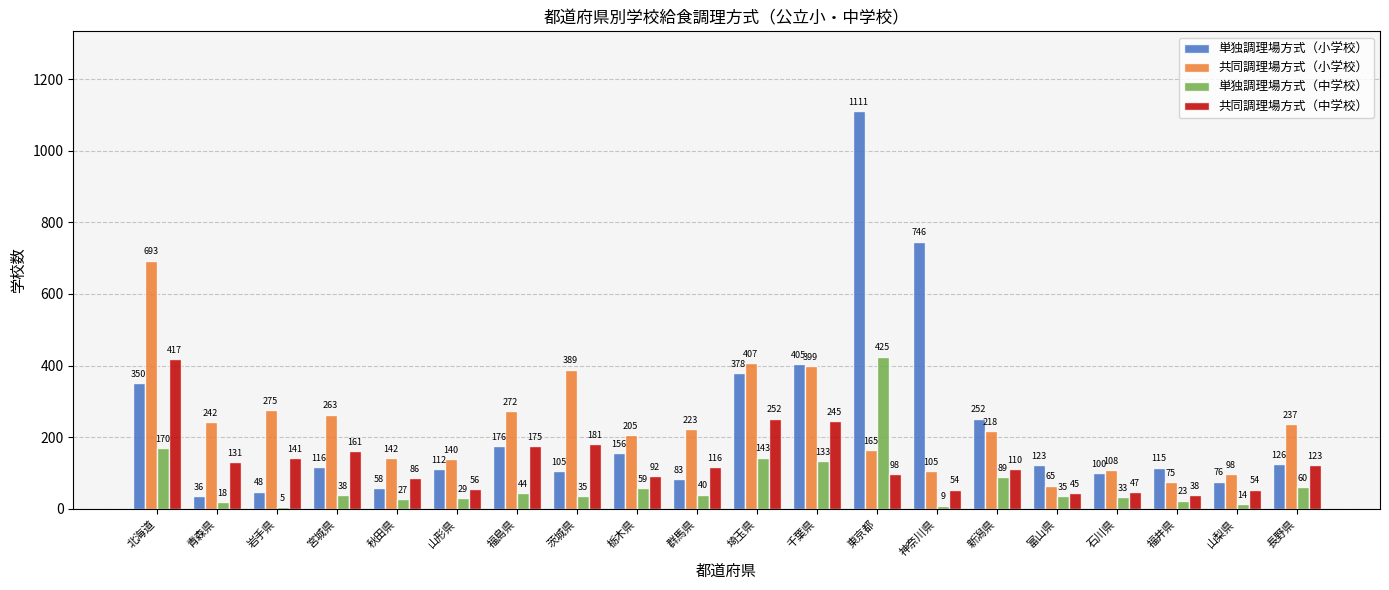

True or false: 単独調理場方式（中学校） has a value of 60 at 長野県.

True